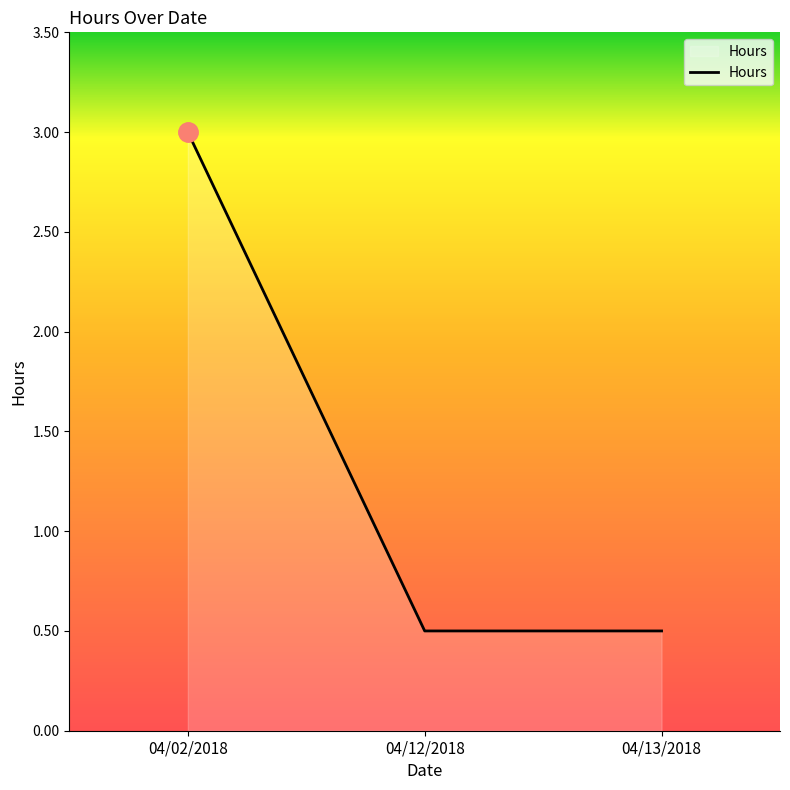

Reading left to right, what are all the values shown in this chart?

3.0	0.5	0.5